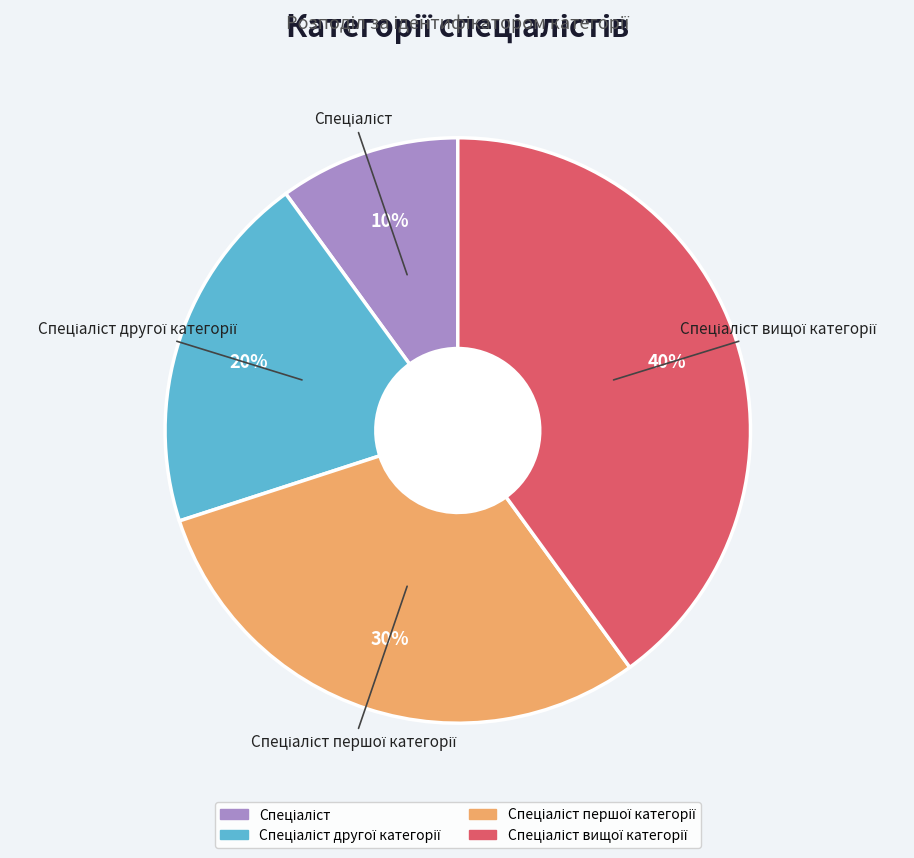

To the nearest percent, what is the average slice percentage?

25%